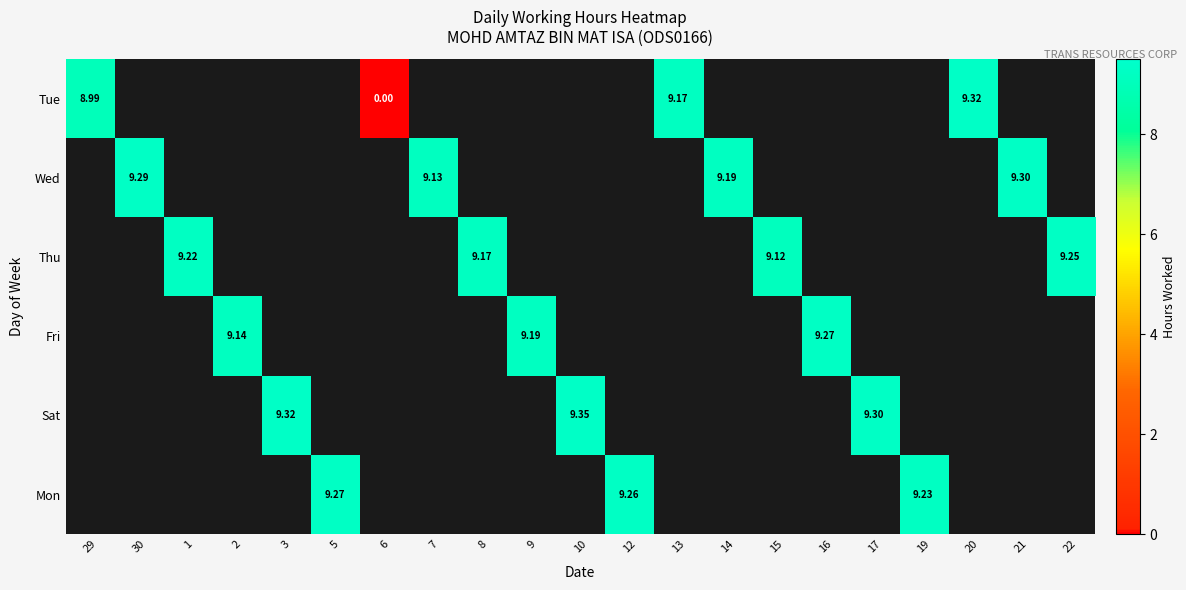

Between 7 and 16, which is larger?

16